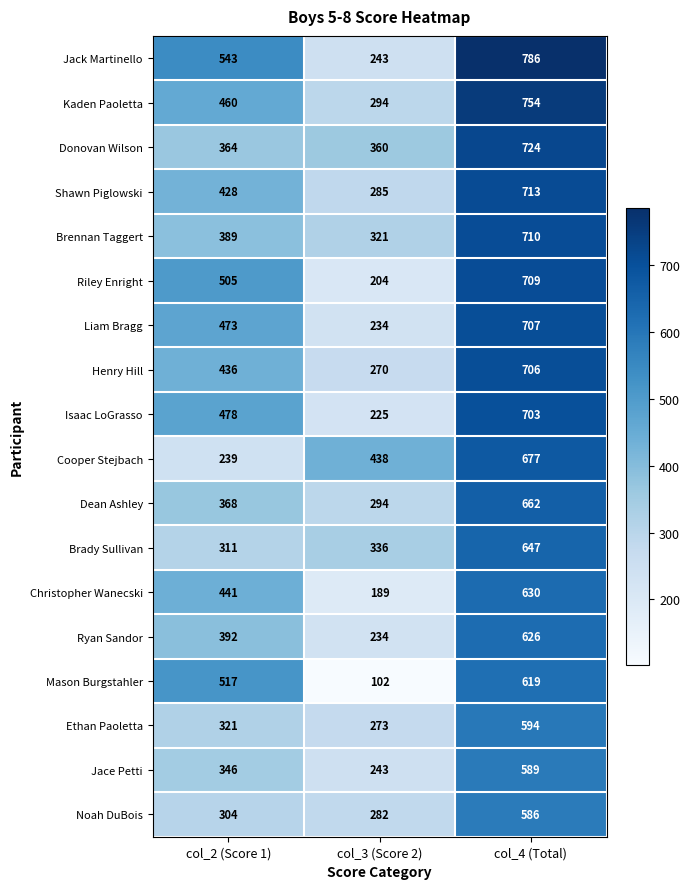

What is the greatest value displayed?

786